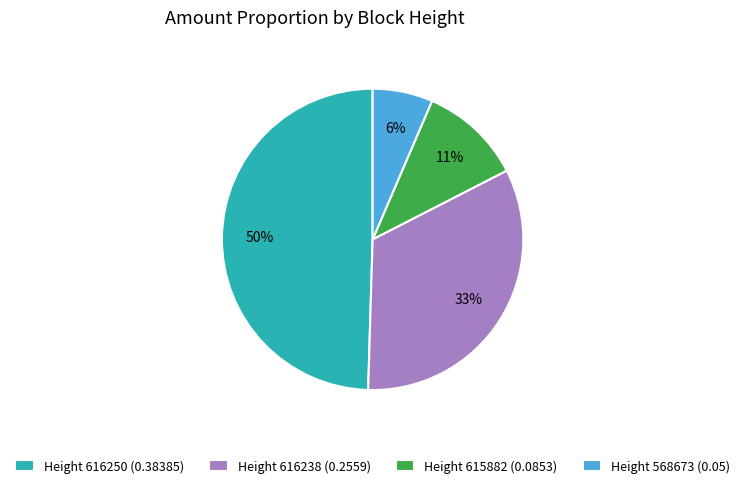

Is the sum of Height 568673 (0.05) and Height 616250 (0.38385) greater than half?

Yes